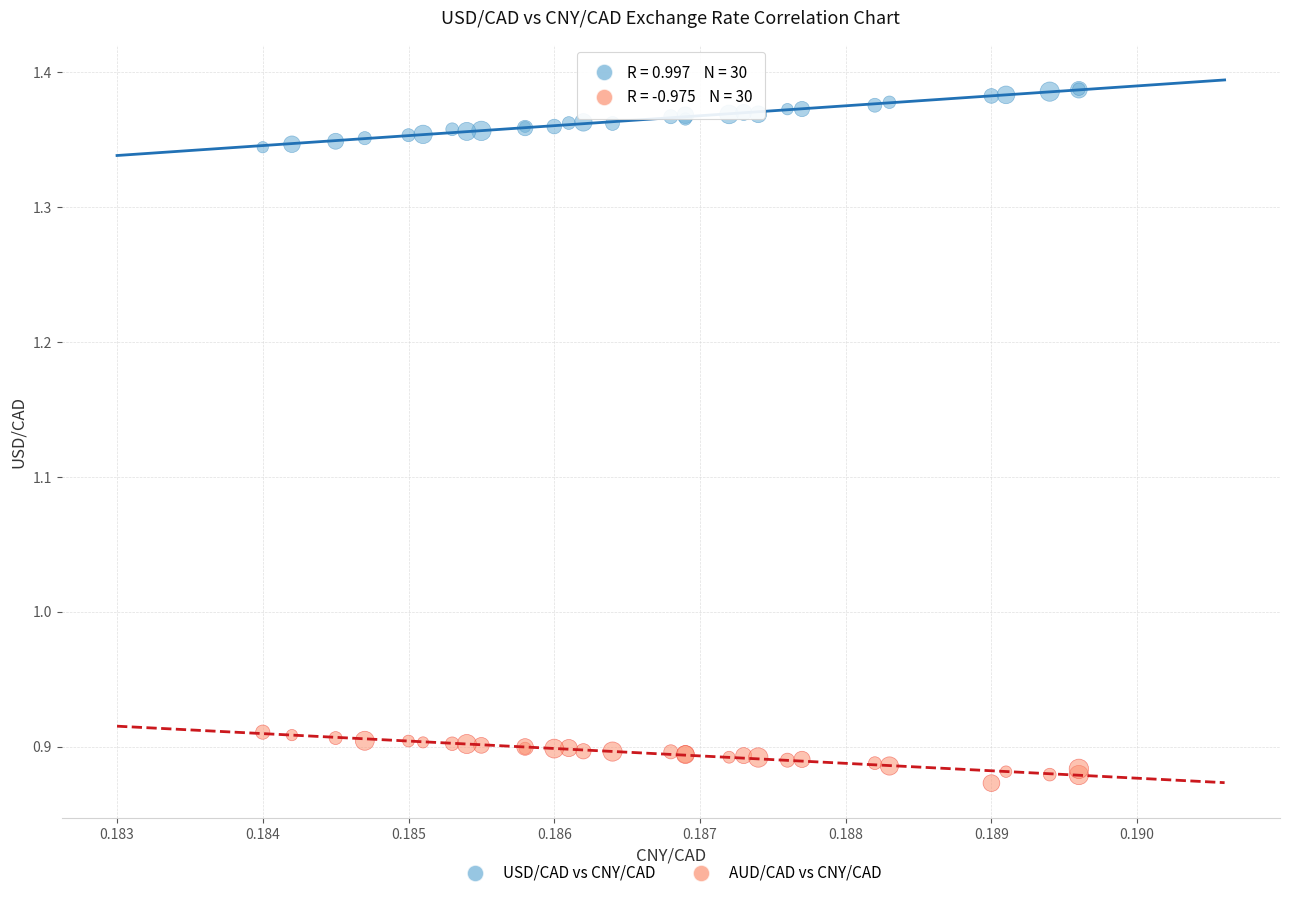

Which series contains the lowest Y value?

AUD/CAD vs CNY/CAD